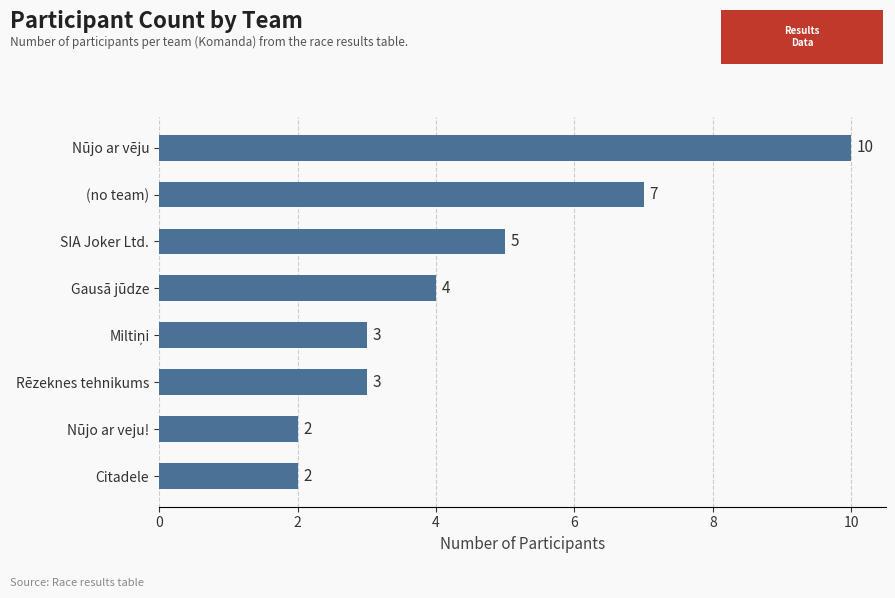

The value at SIA Joker Ltd. is 9. True or false?

False